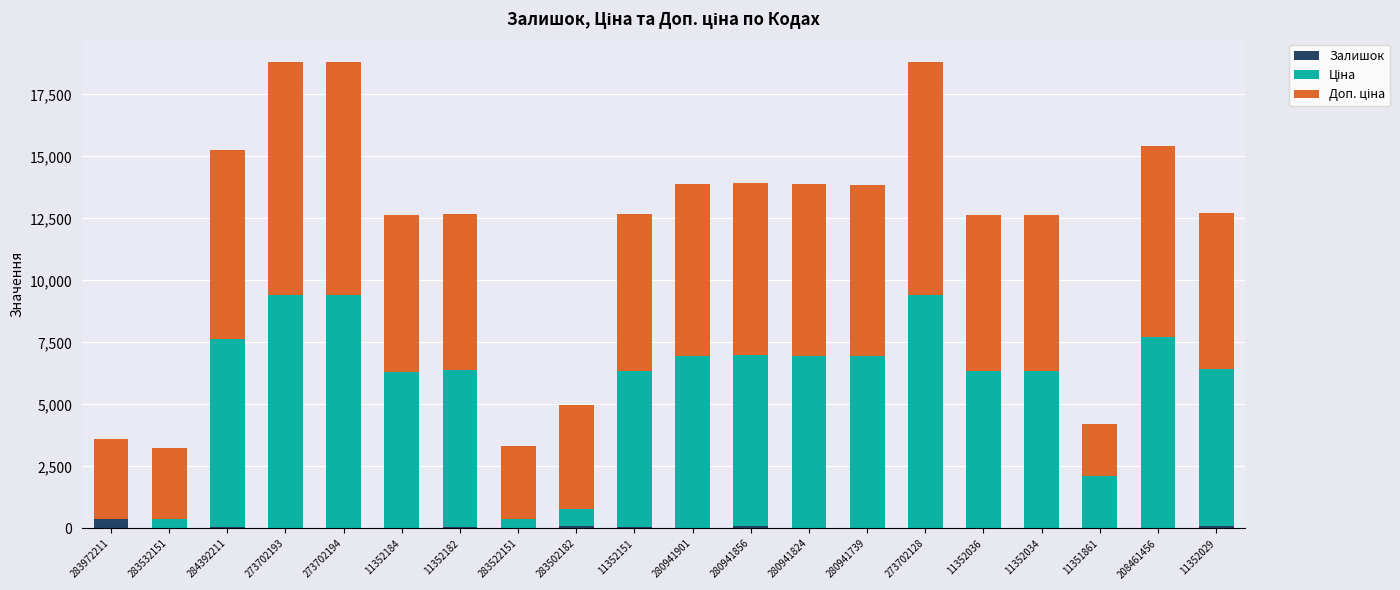

Is it true that Залишок equals 18.0 at 273702194?

True